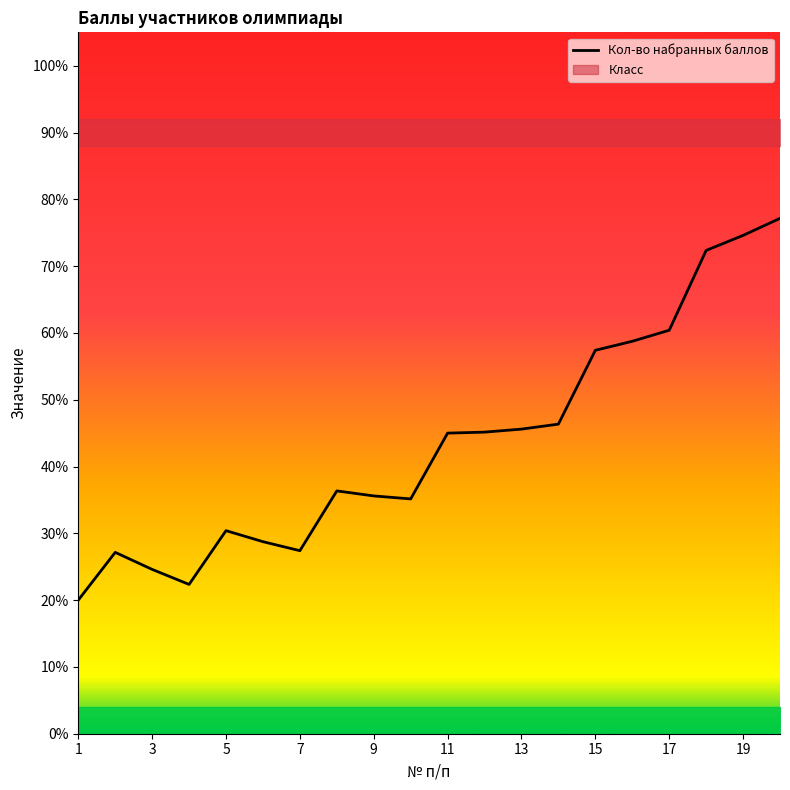

What is the minimum value shown in the chart?

20.0